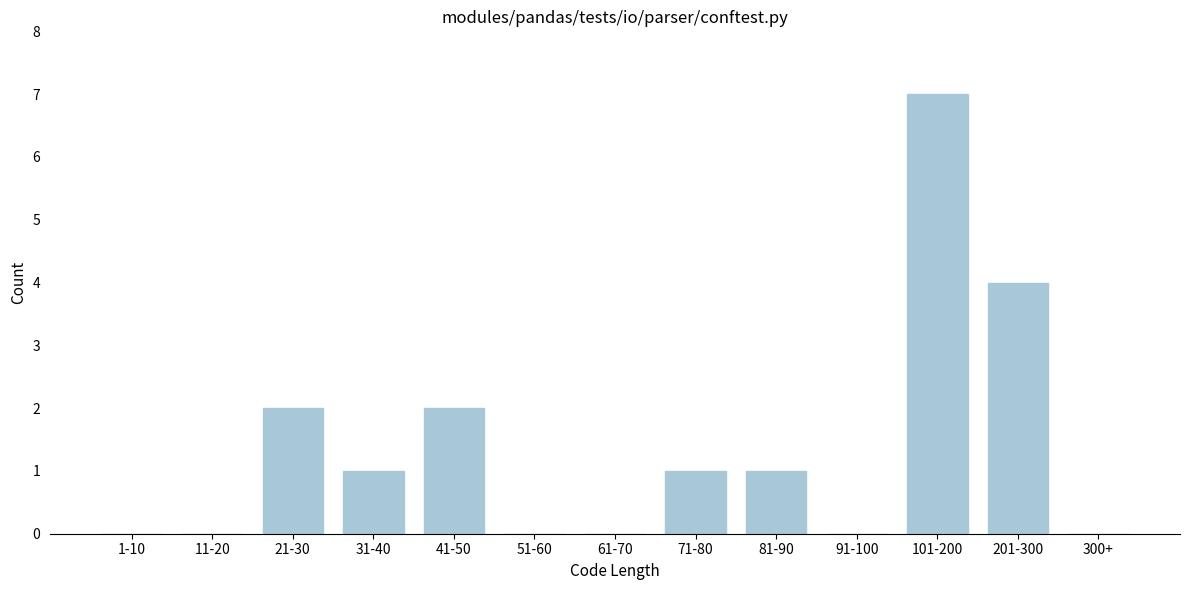

Between 81-90 and 61-70, which is larger?

81-90